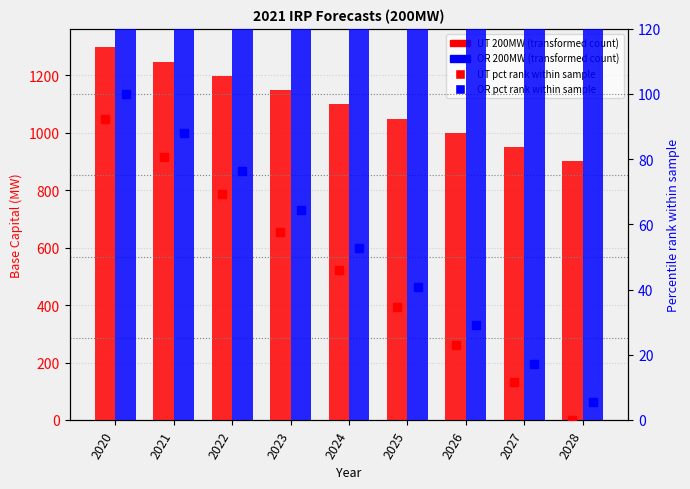

Which series changed the most between 2021 and 2026?

OR 200MW